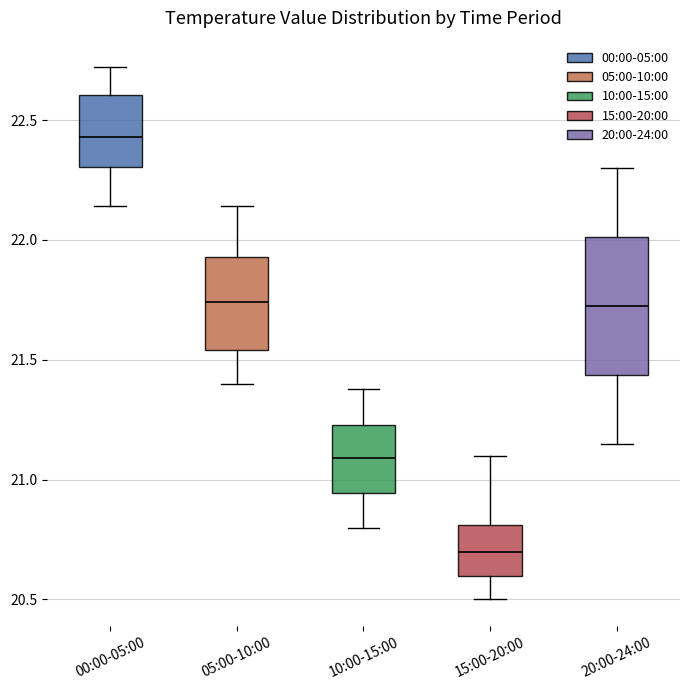

Where does the upper whisker of the box for 05:00-10:00 end on the y-axis? The values are not printed on the chart, so give them approximately, as read against the axis.

22.15